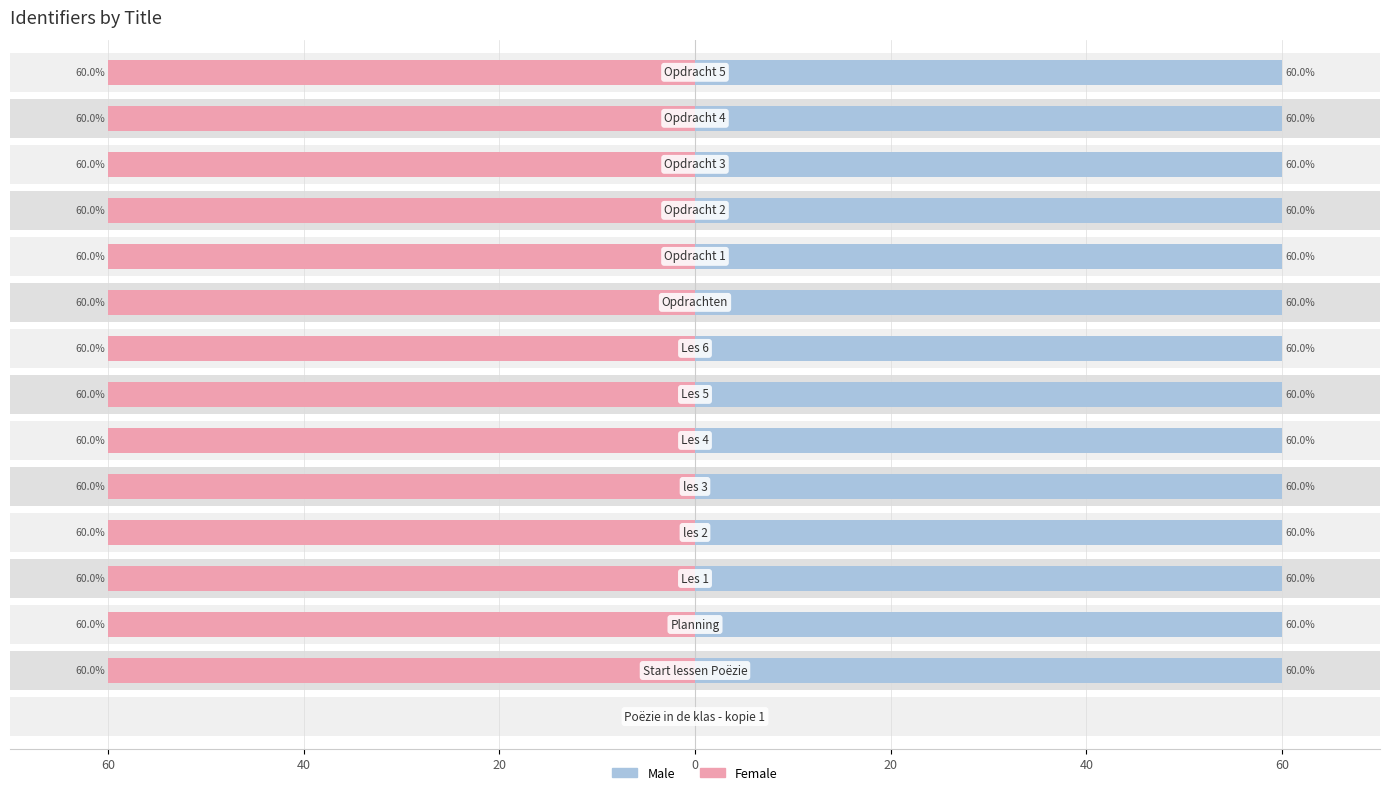

Rank the series by their average value, from lowest to highest.

Female, Male